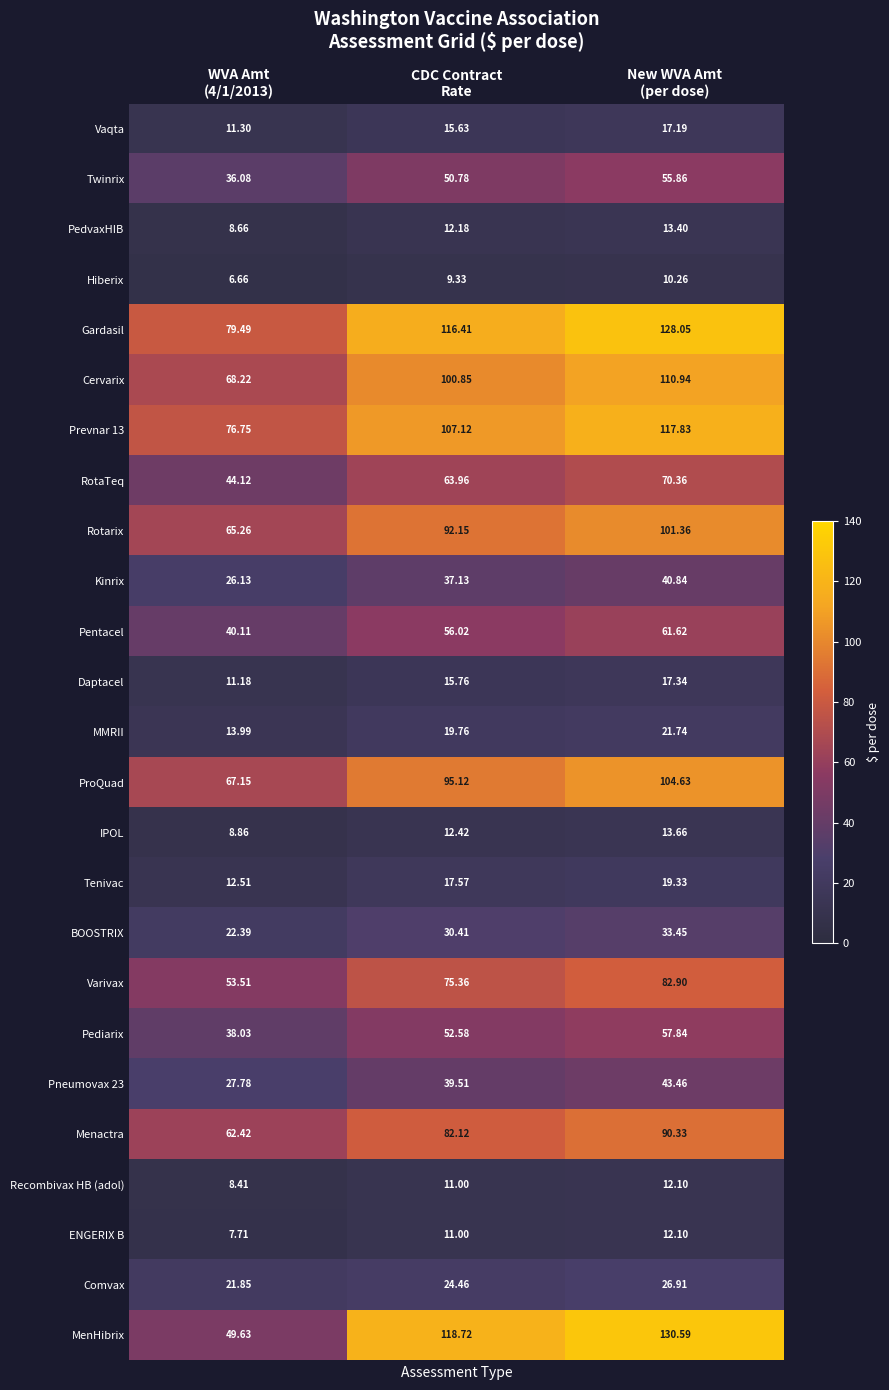

Which series has the widest spread of values?

MenHibrix